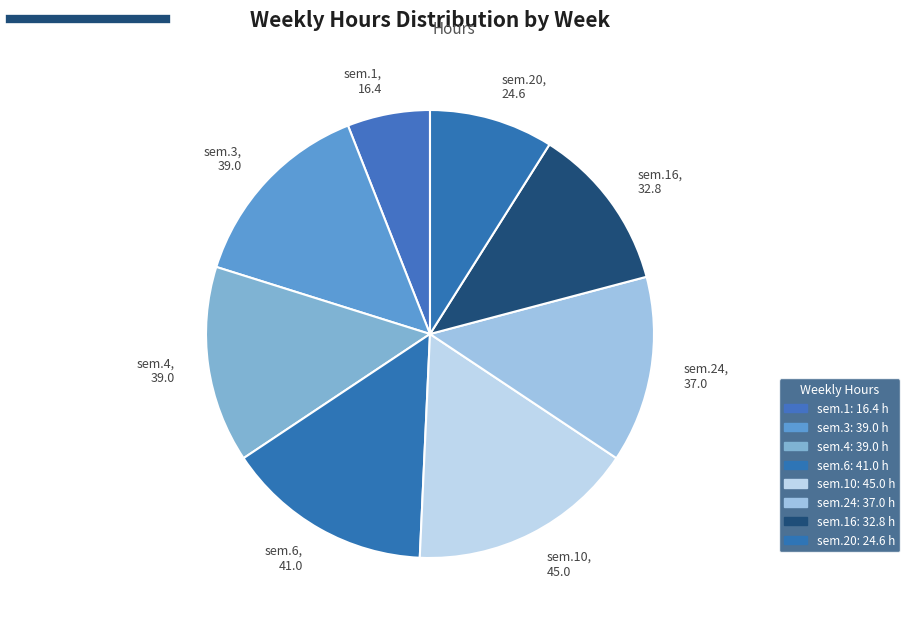

Is the sum of sem.1, 16.4 and sem.4, 39.0 greater than half?

No